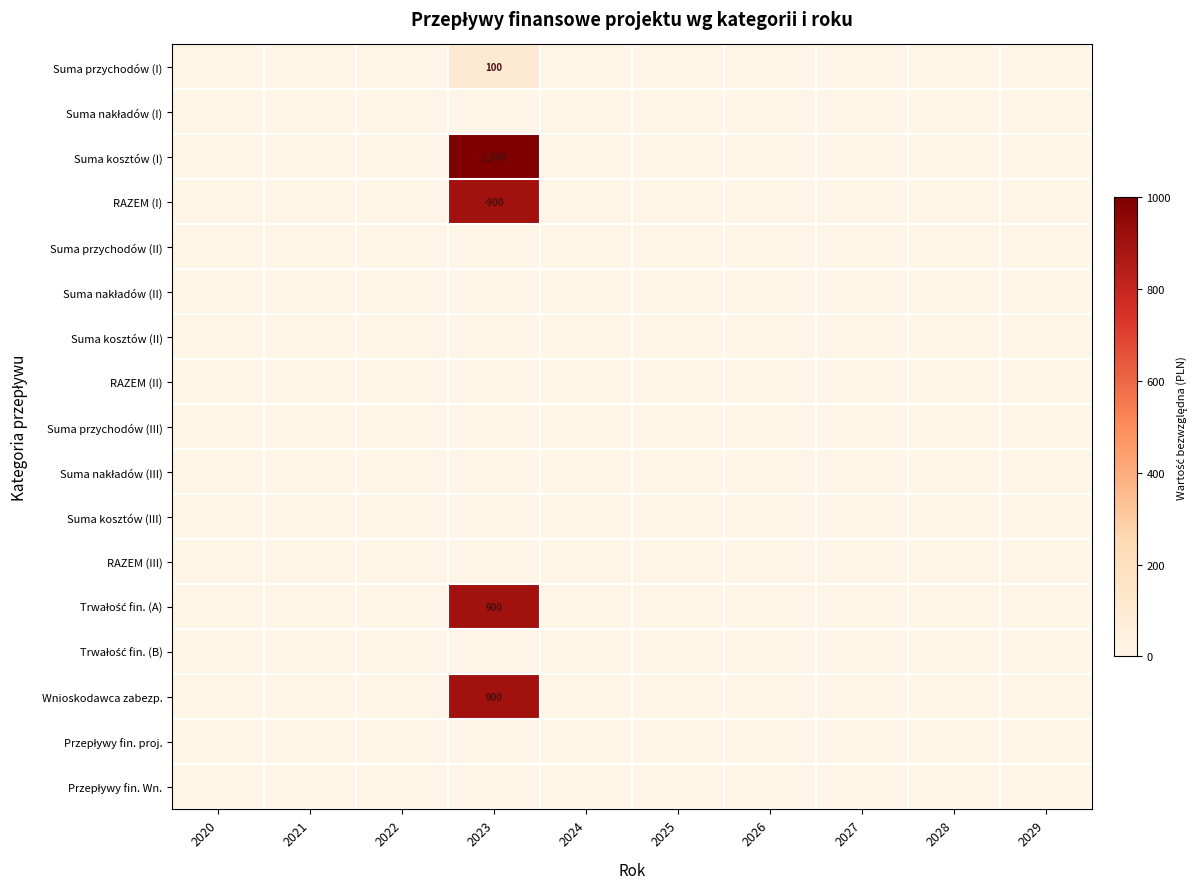

Between 2026 and 2028, which is larger?

2026